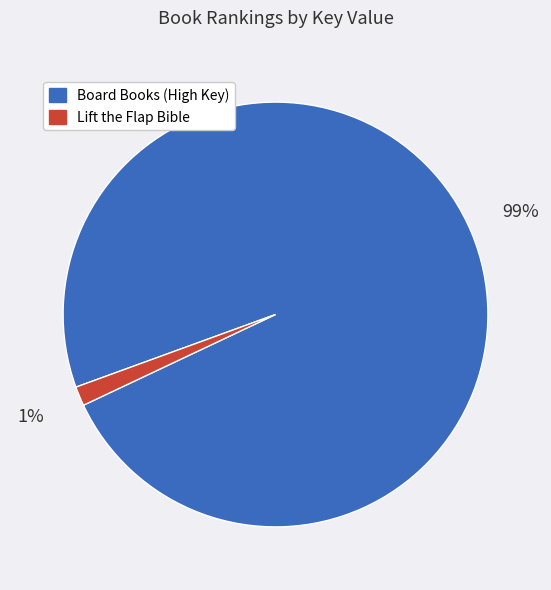

Is there any slice that represents more than half of the pie?

Yes